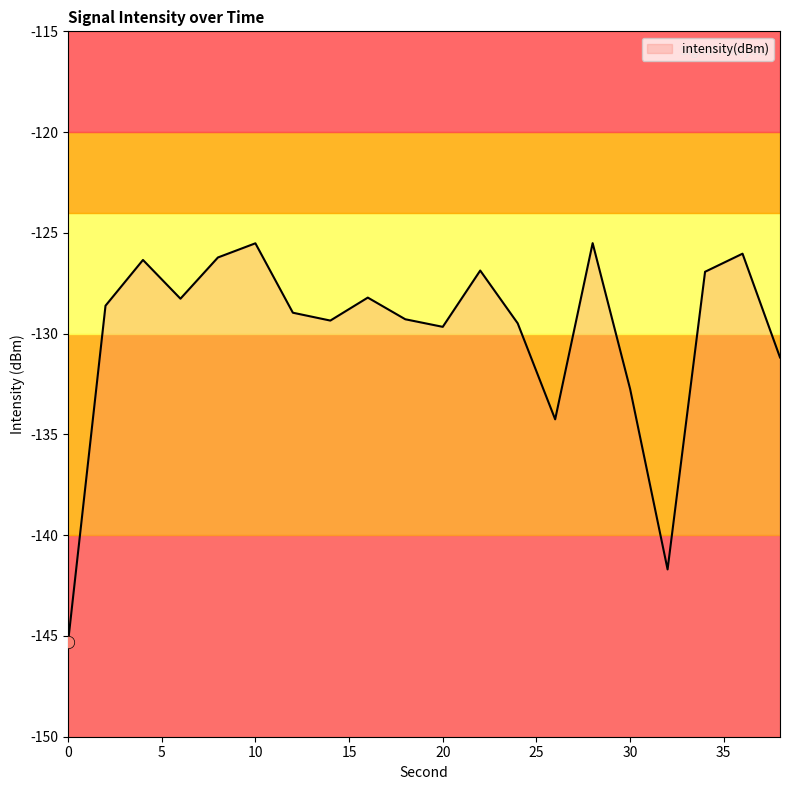

Which has a higher value, 22 or 30?

22